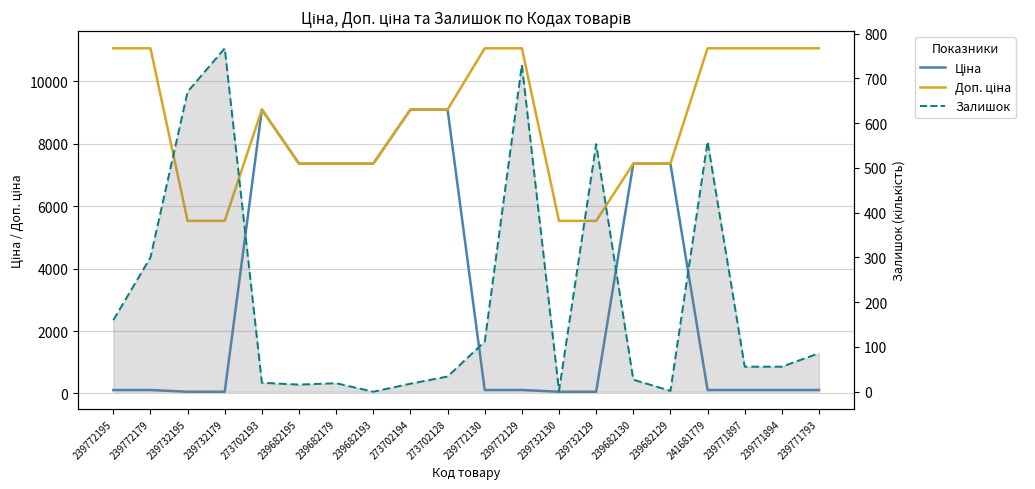

What is the label of the 10th point from the left?

273702128